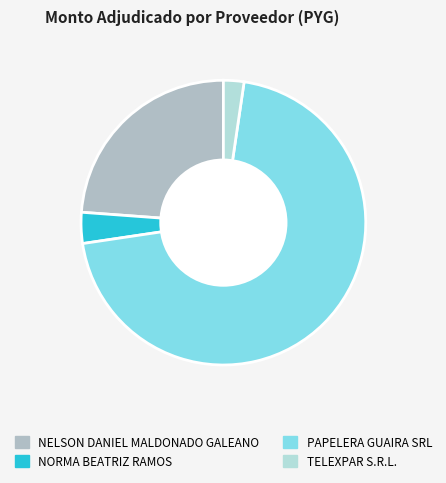

What percentage is the NORMA BEATRIZ RAMOS slice, to the nearest percent?

4%